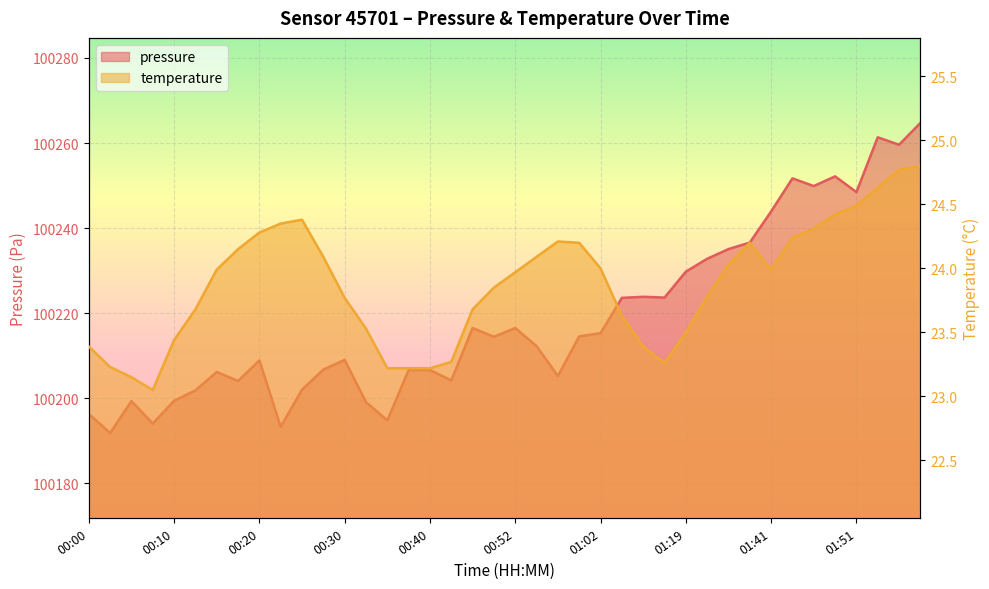

What is the label of the 23rd point from the left?

00:57